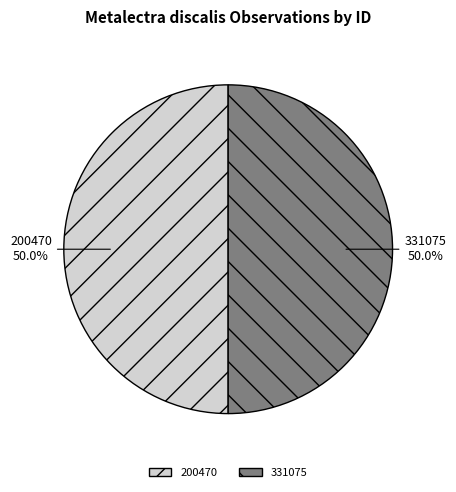

Count the number of slices in the pie.

2